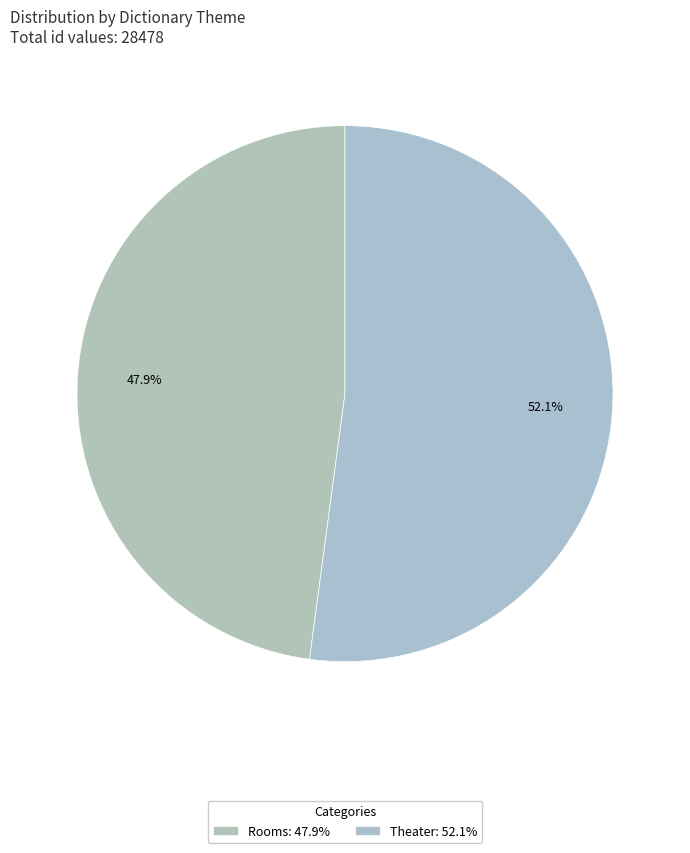

Is there any slice that represents more than half of the pie?

Yes